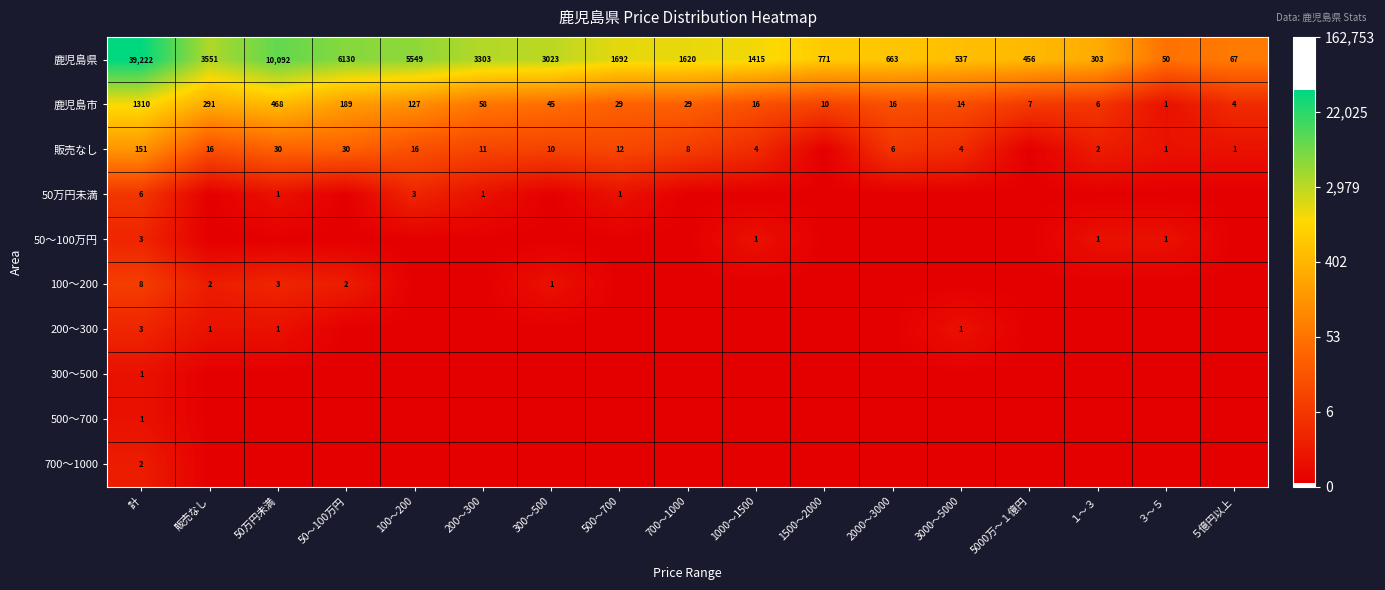

Which label corresponds to the smallest value in the chart?

1500～2000